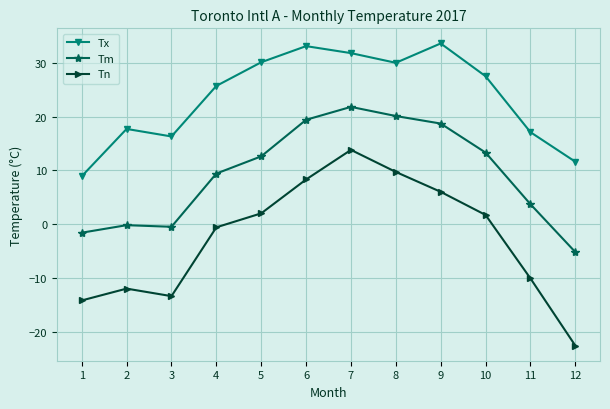

At 1, list the series in order from smallest to largest.

Tn, Tm, Tx